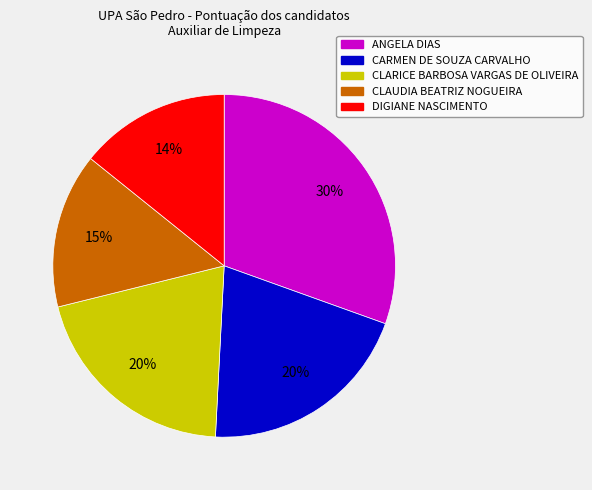

Which category has the biggest portion of the pie?

ANGELA DIAS